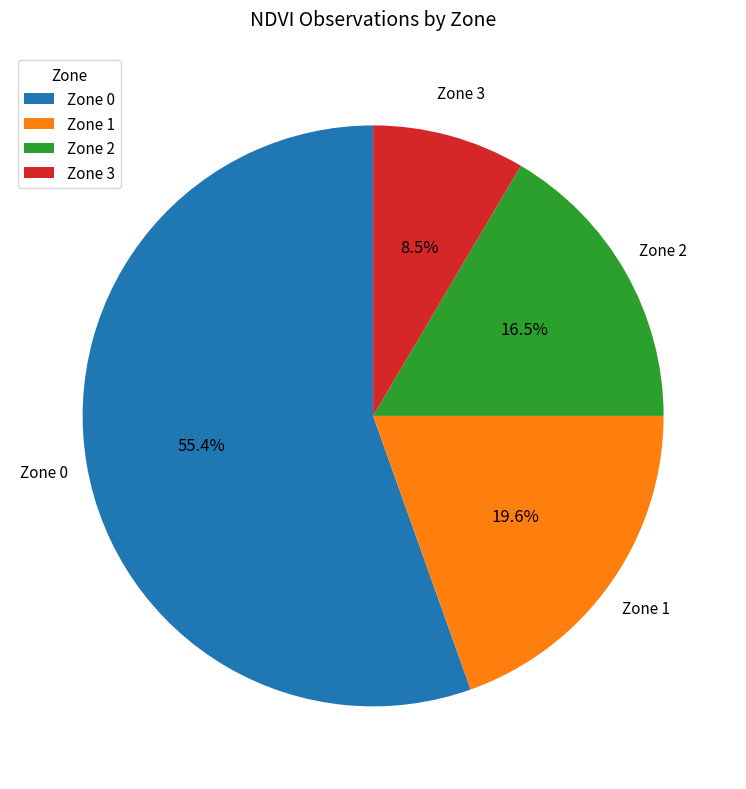

To the nearest percent, what is the difference between the largest and smallest slice percentages?

47%